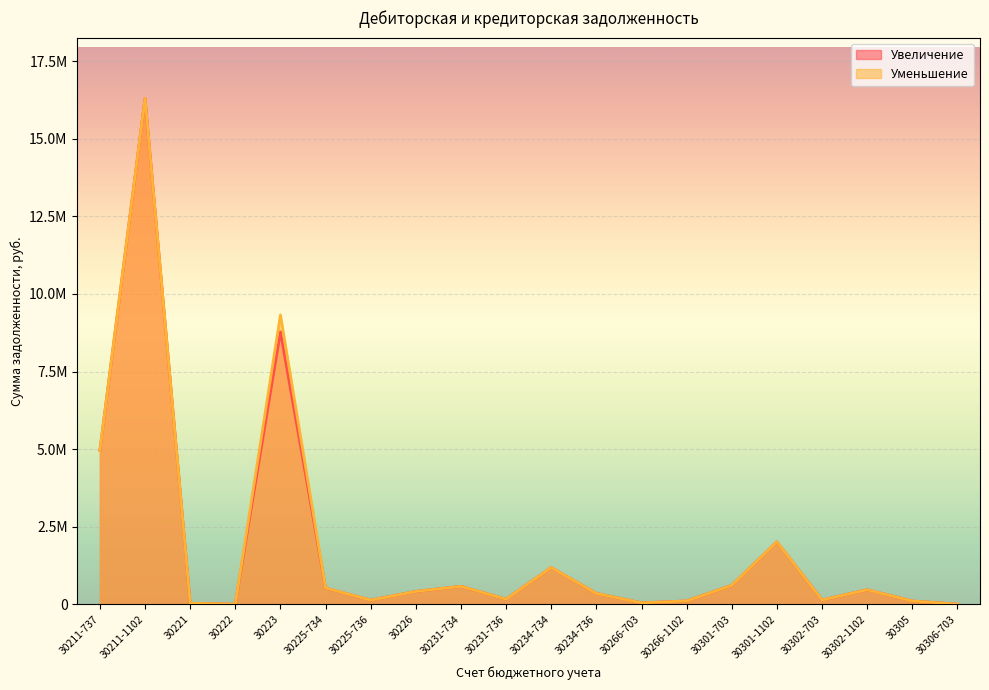

The value of Уменьшение at 30301-703 is 823390.4. True or false?

False